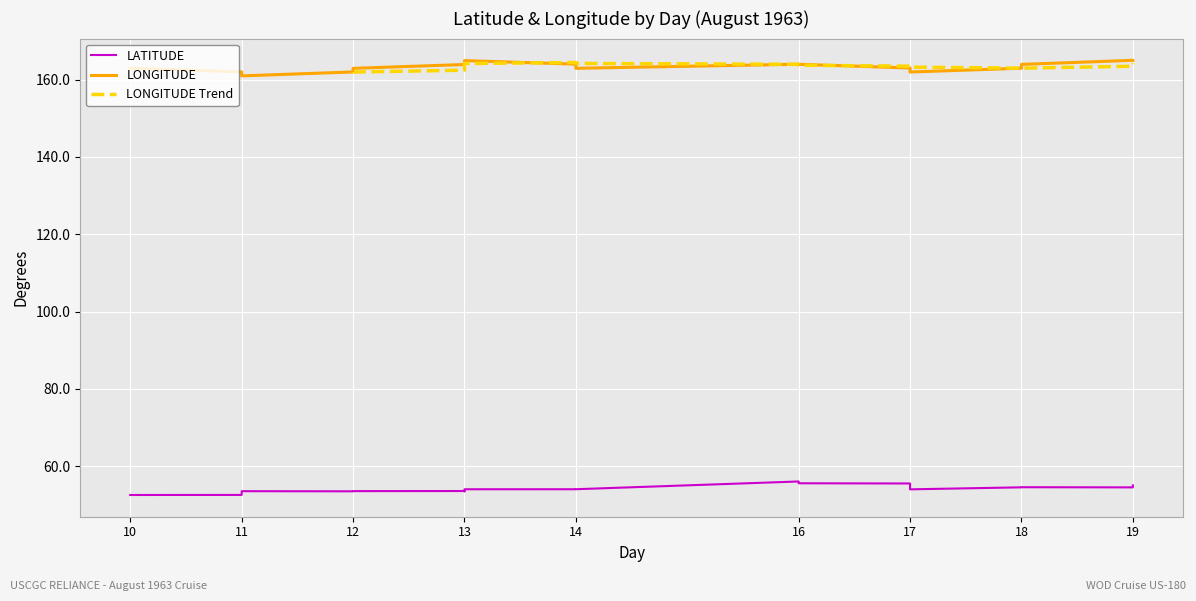

What is the value of the LATITUDE point at the 1st from the left?

52.5